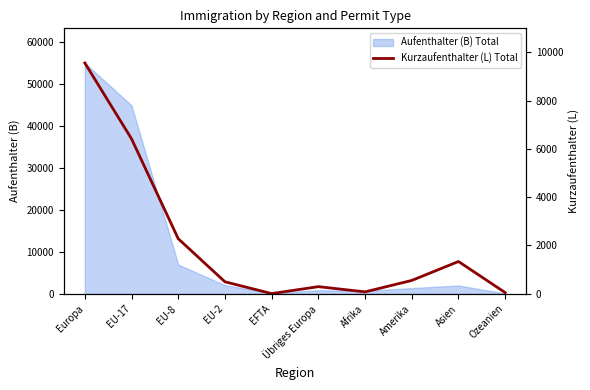

What is the maximum value for Aufenthalter (B) Total?

54962